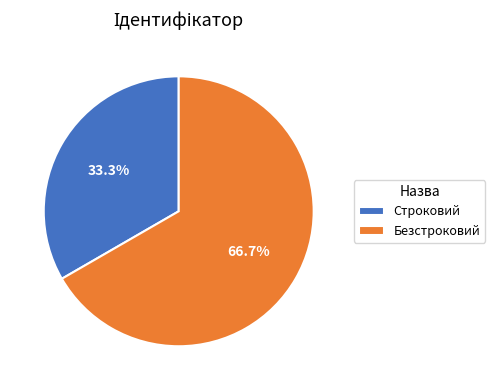

What is the largest slice in the pie chart?

Безстроковий